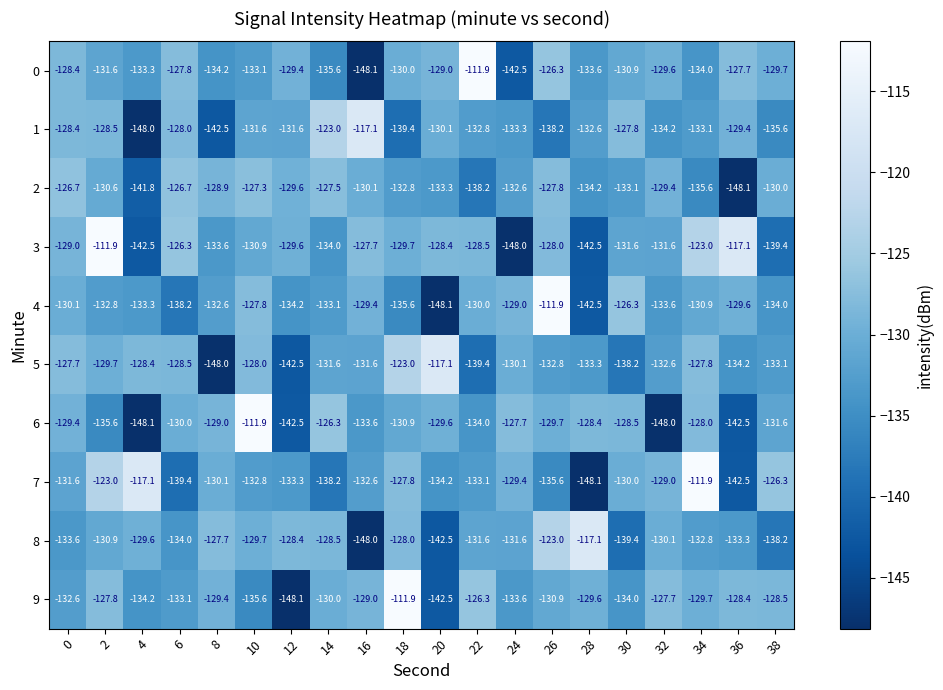

Which series has the largest total across all categories?

3